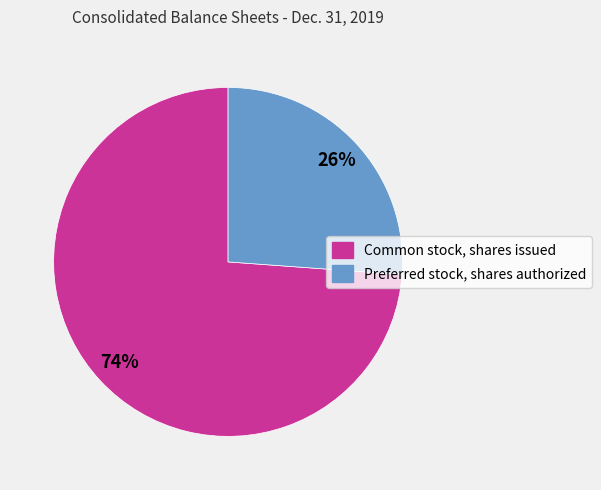

Is the sum of Common stock, shares issued and Preferred stock, shares authorized greater than half?

Yes